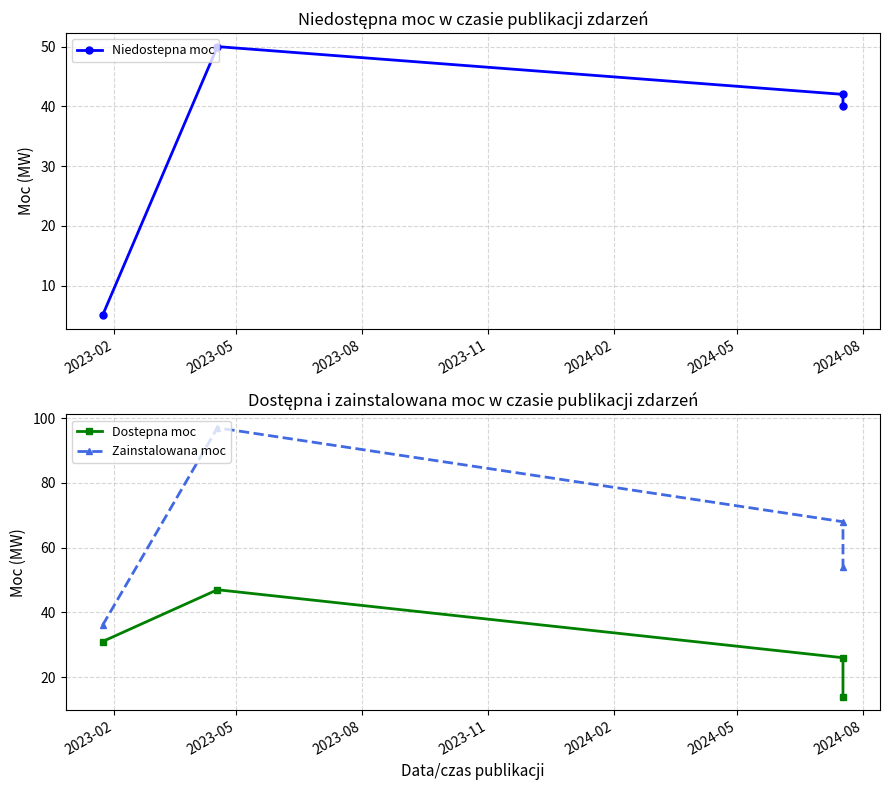

What is the sum of all Zainstalowana moc values?

255